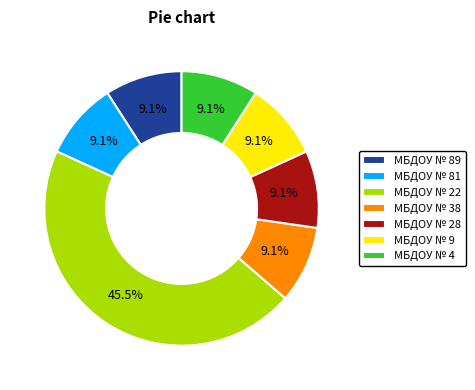

What is the ratio of the value at МБДОУ № 4 to the value at МБДОУ № 89?

1.0